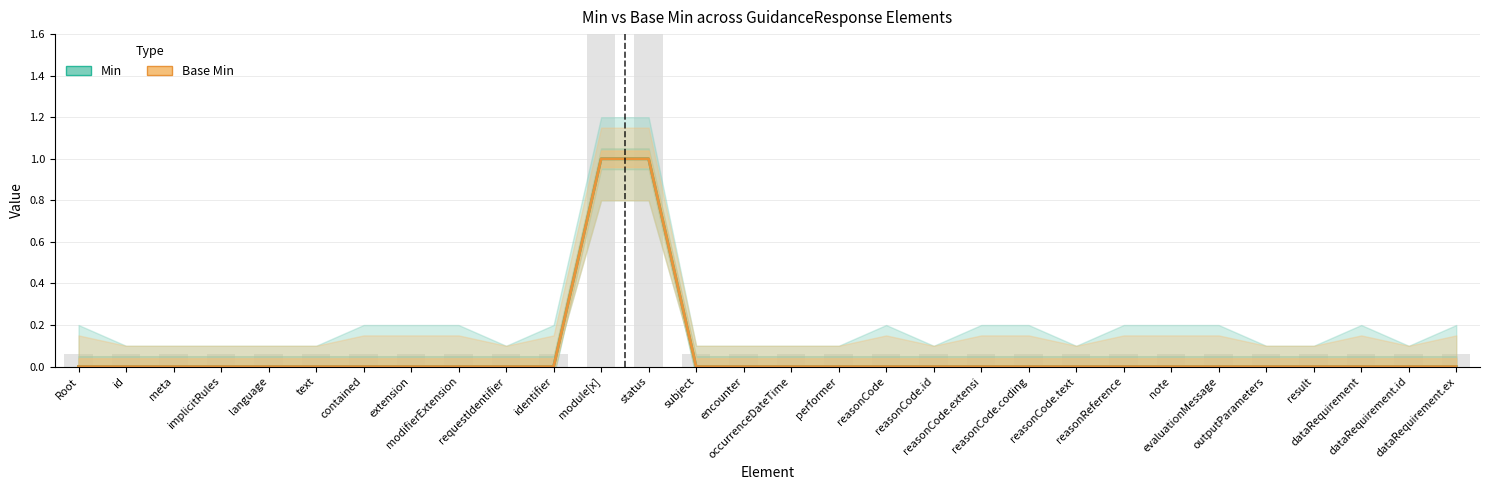

What are all the series names shown in the legend?

Min, Base Min